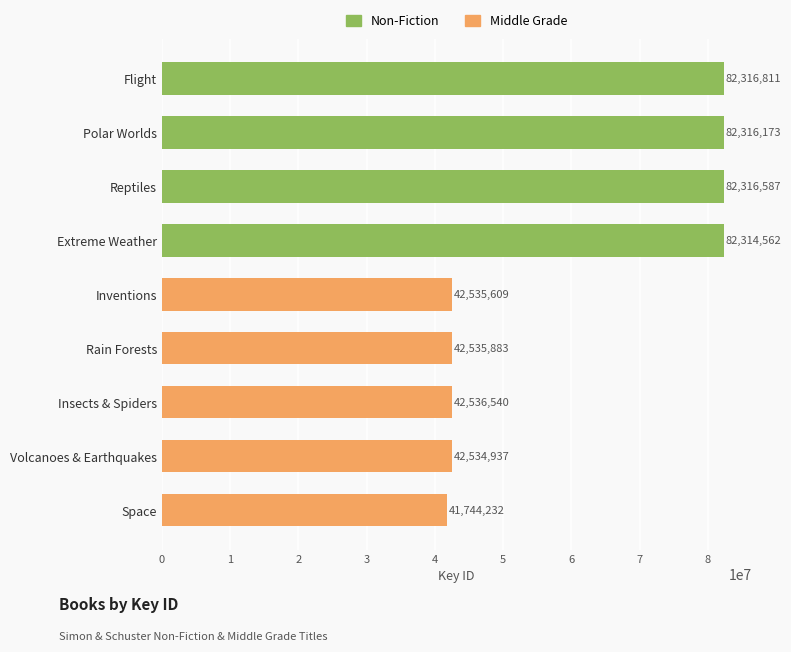

Is it true that the value at Inventions is 10914810?

False